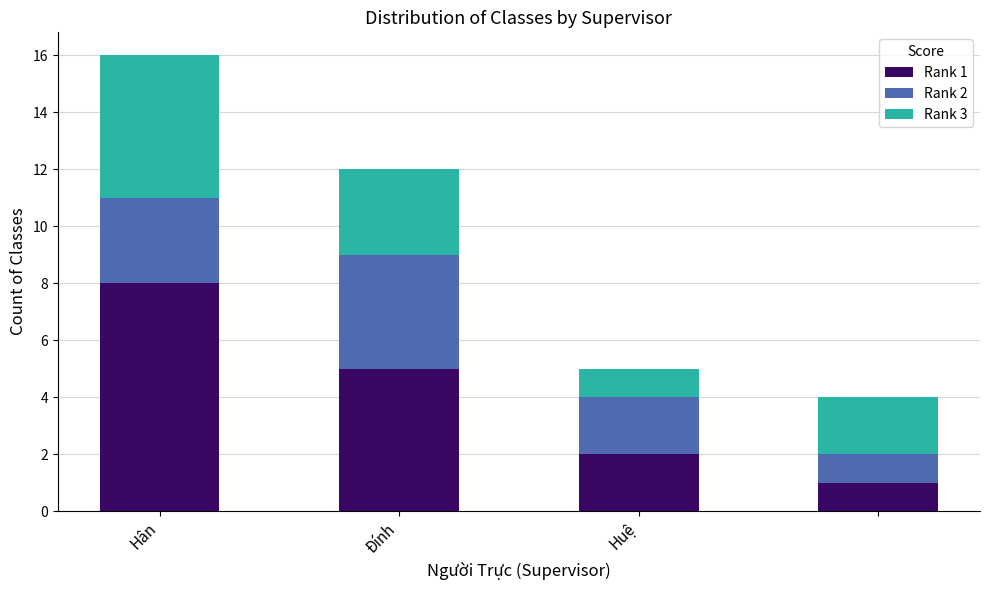

How many values in the Rank 1 series are below 5?

2